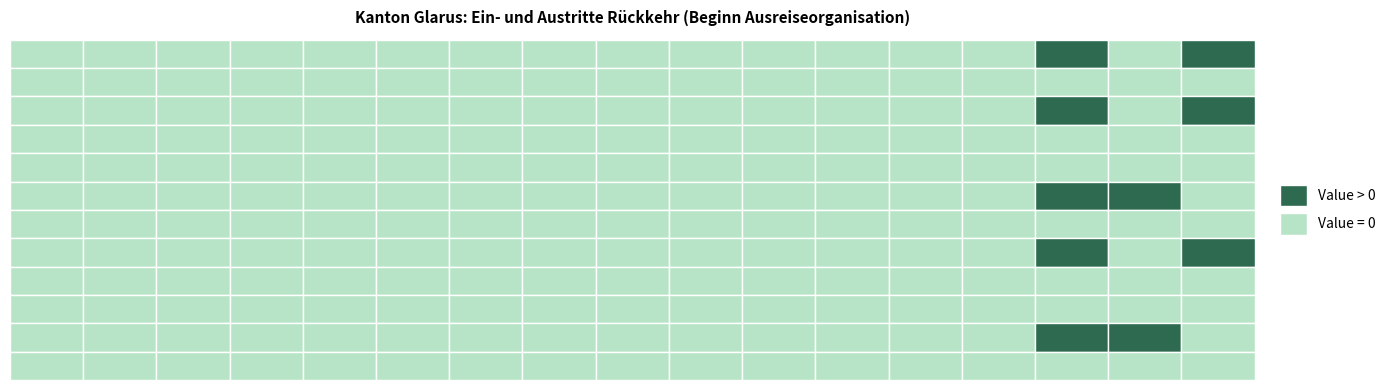

How many distinct data groups are displayed?

12